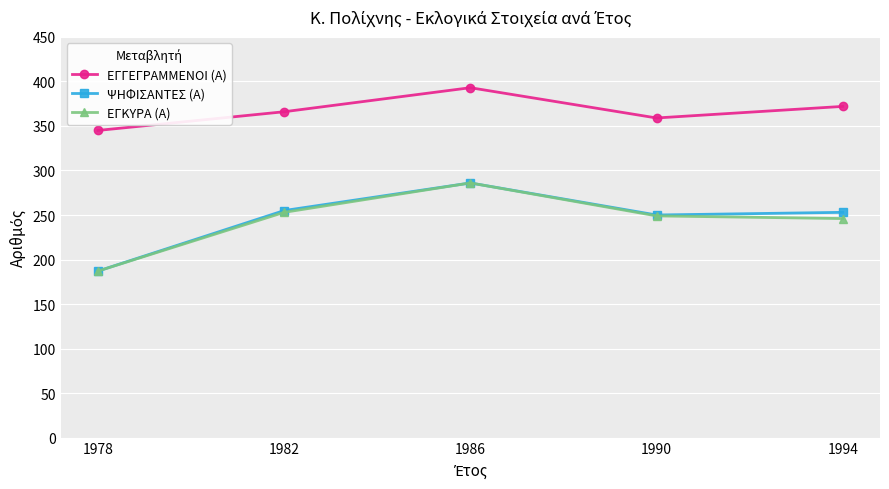

Where is the first local minimum for ΨΗΦΙΣΑΝΤΕΣ (Α)?

1990